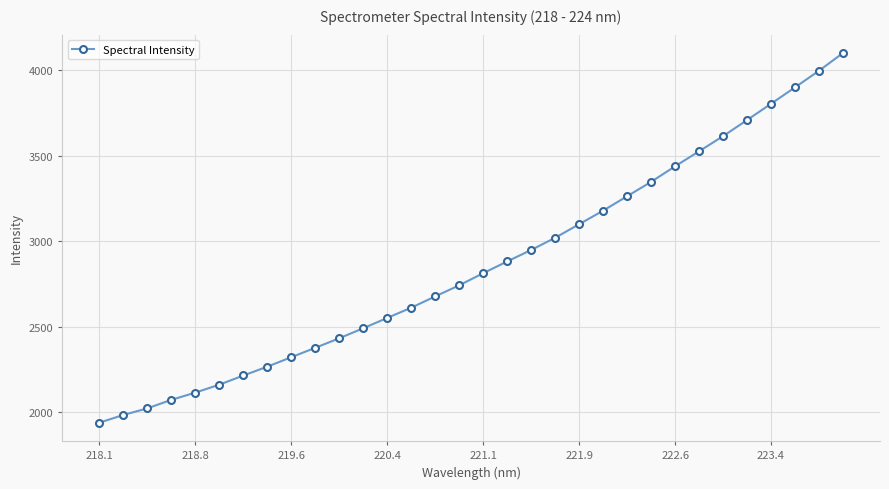

What is the value of the 8th point from the left?

2266.3